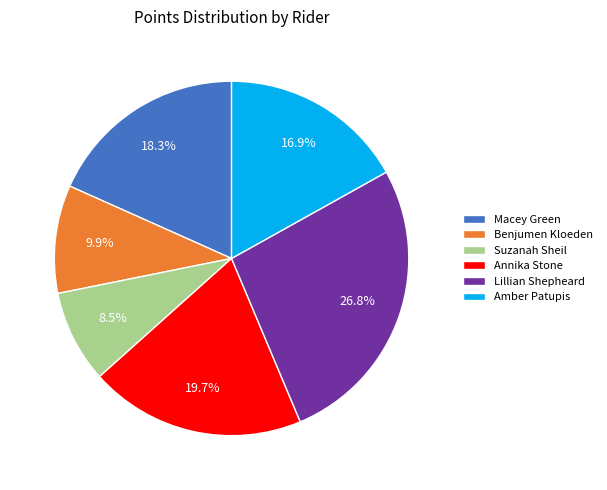

Approximately how many times larger is the value at Amber Patupis compared to Suzanah Sheil?

2.0